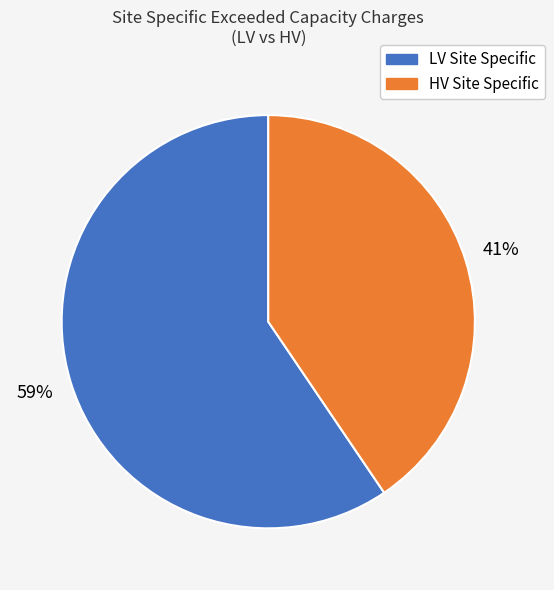

Count the number of slices in the pie.

2